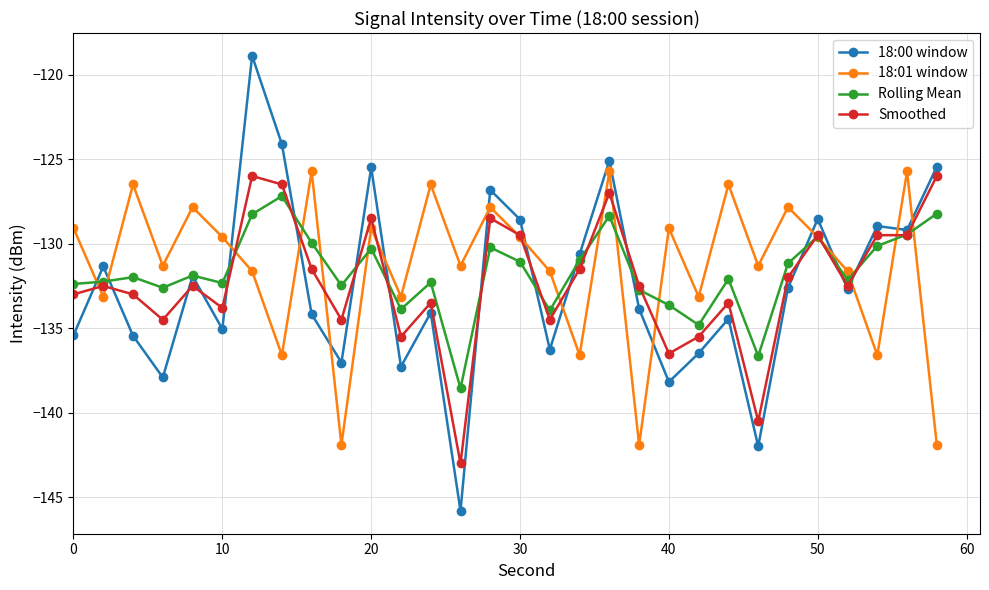

Which series has the widest spread of values?

18:00 window